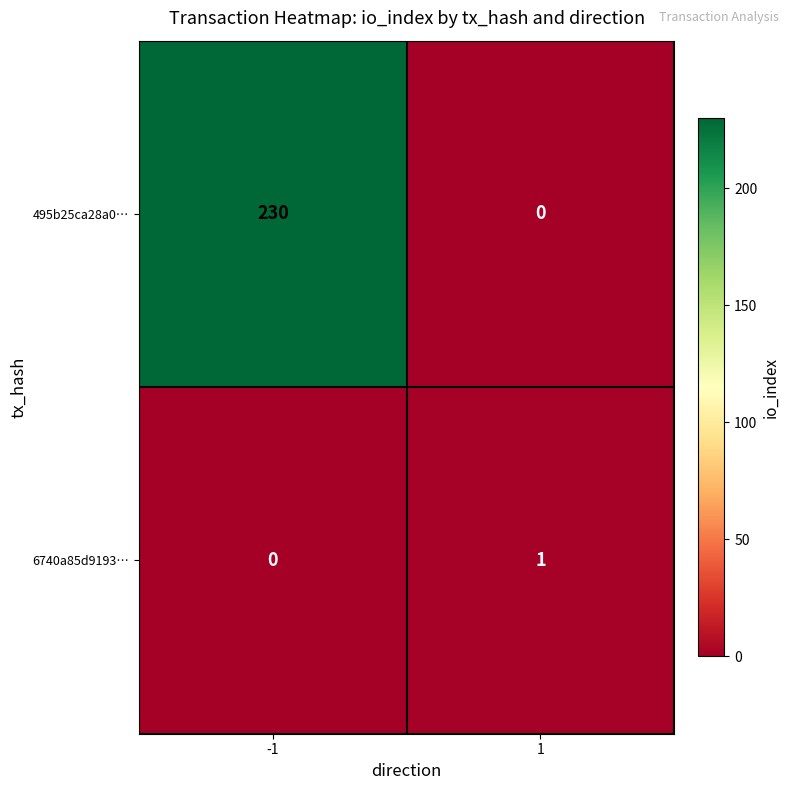

Which series has the widest spread of values?

495b25ca28a0…